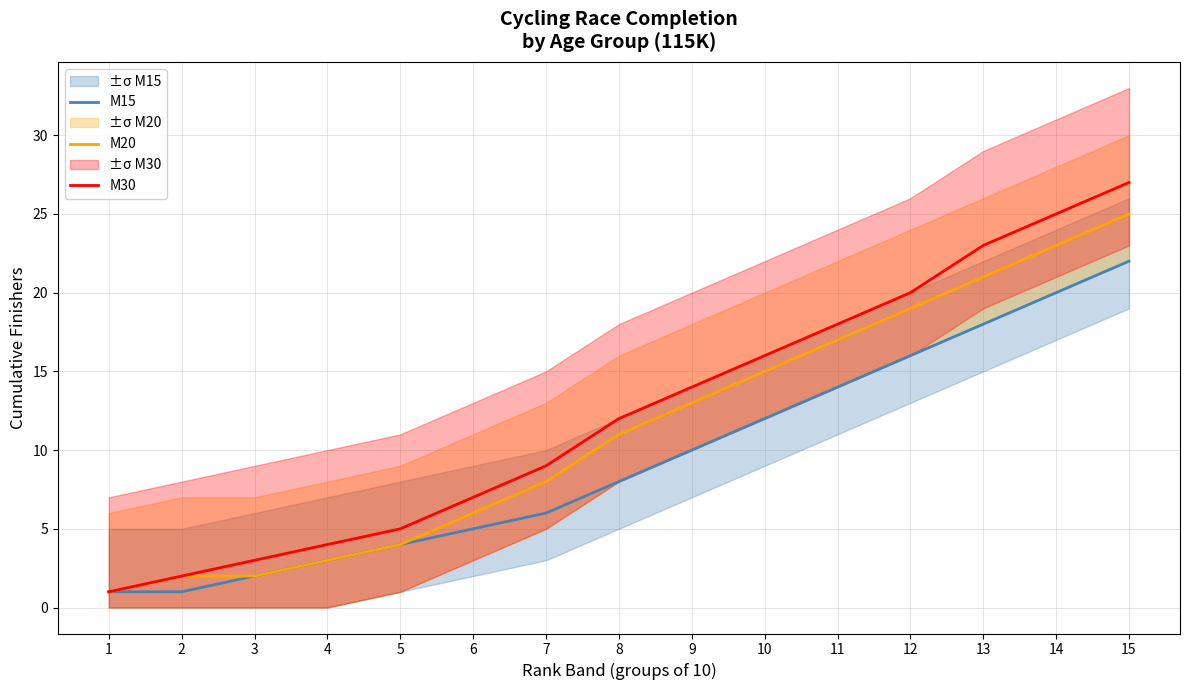

Reading left to right, transcribe all the data shown in this chart.

M15: 1	1	2	3	4	5	6	8	10	12	14	16	18	20	22
M20: 1	2	2	3	4	6	8	11	13	15	17	19	21	23	25
M30: 1	2	3	4	5	7	9	12	14	16	18	20	23	25	27